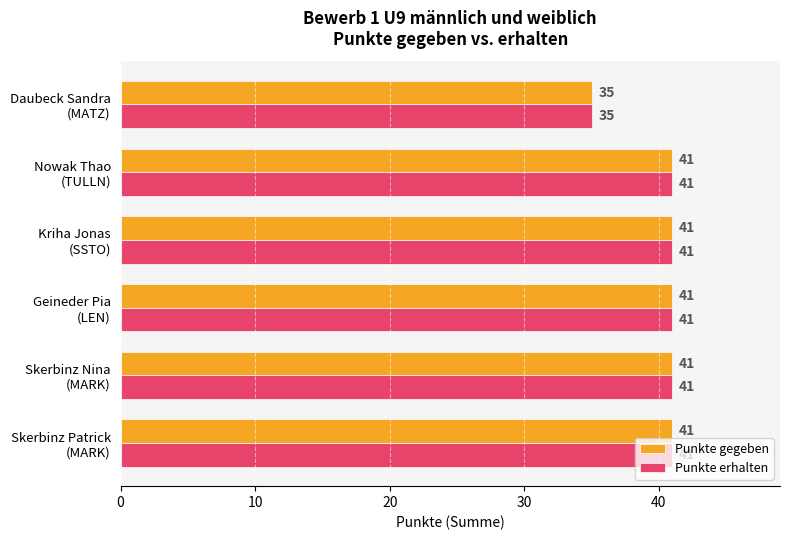

What is the maximum value for Punkte gegeben?

41